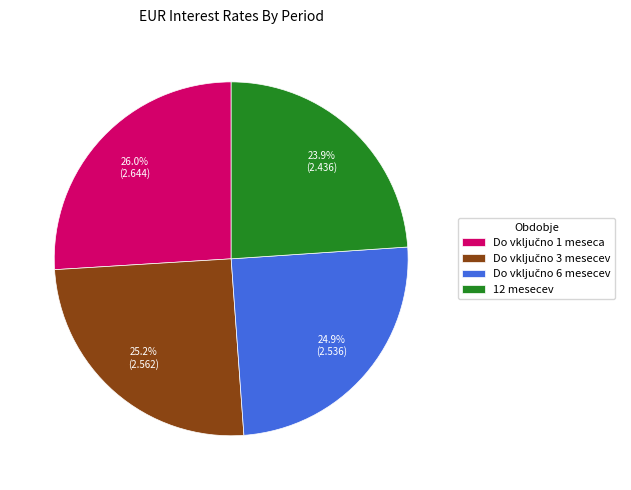

Does 12 mesecev account for over 50% of the chart?

No